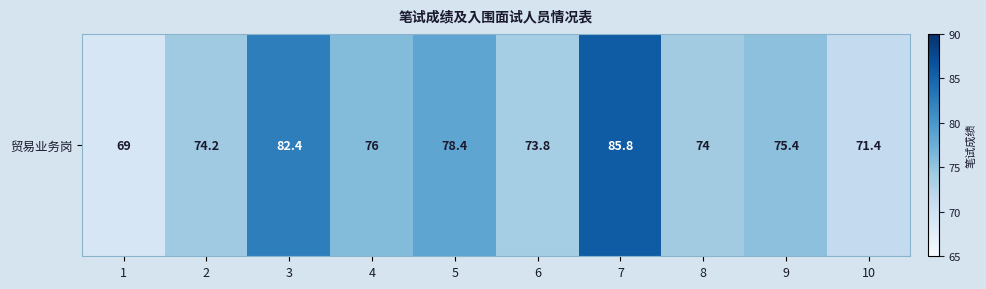

How many values exceed 75?

5